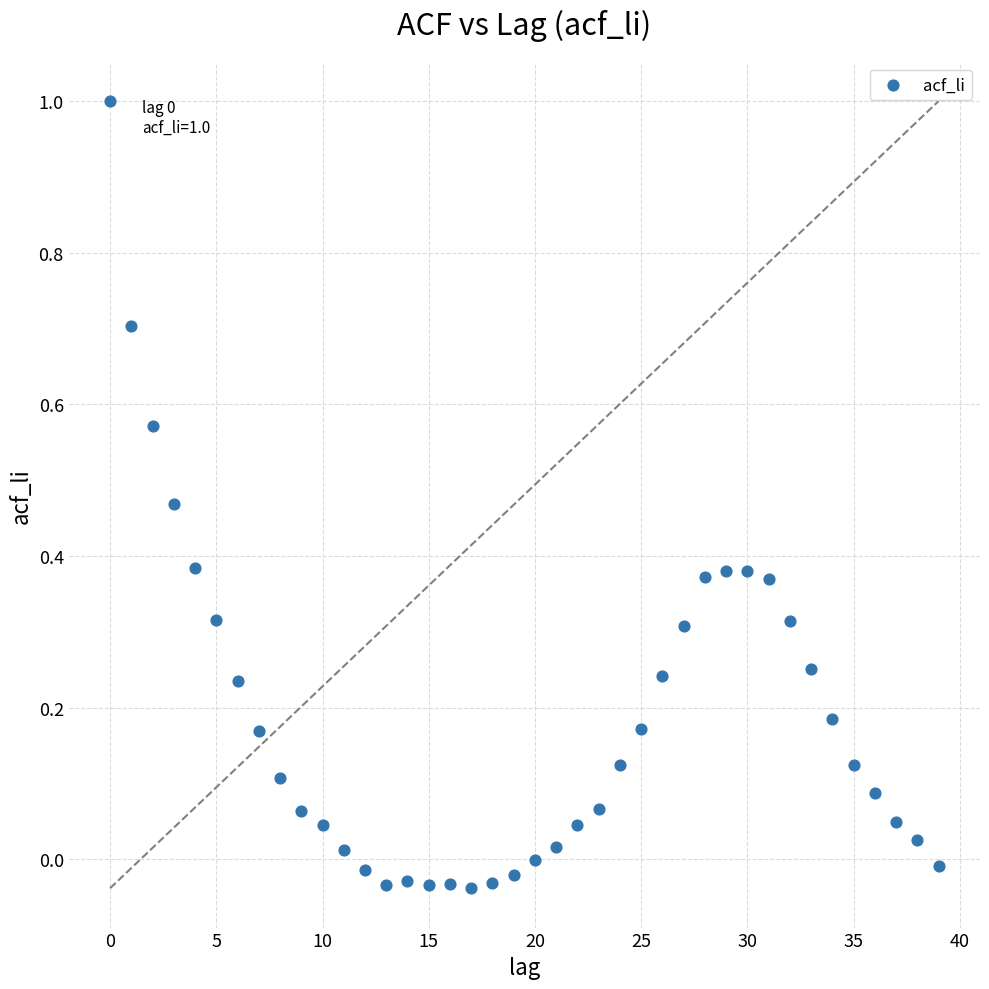

What is the range of Y values (max minus min)?

1.0